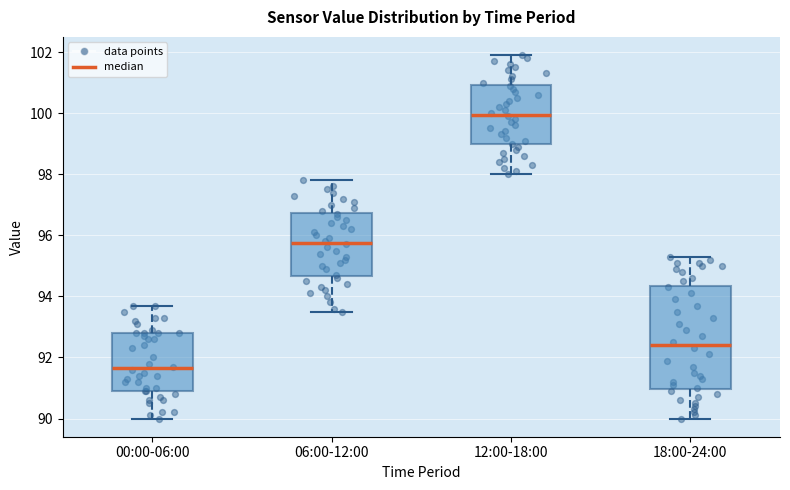

Which box's median line is the lowest?

00:00-06:00